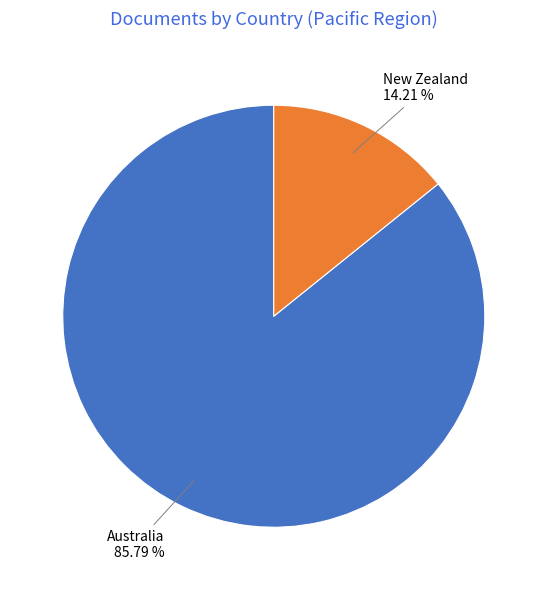

Approximately how many times larger is the value at New Zealand compared to Australia?

0.2